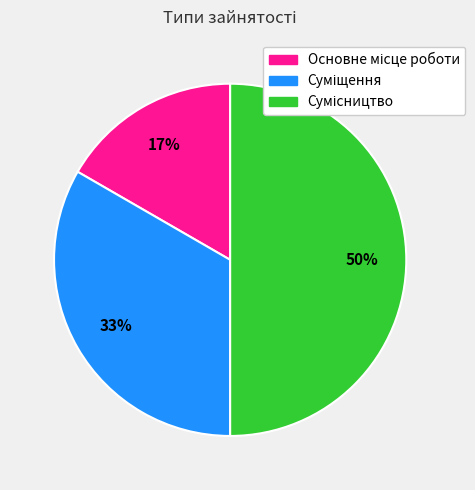

To the nearest percent, what is the difference between the largest and smallest slice percentages?

33%